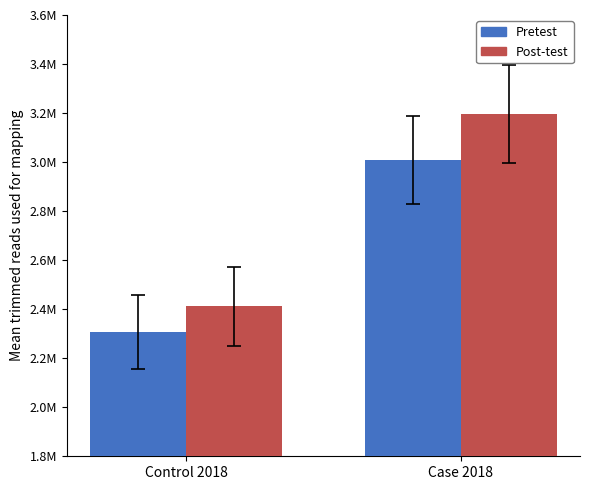

How many bars are there in total?

4